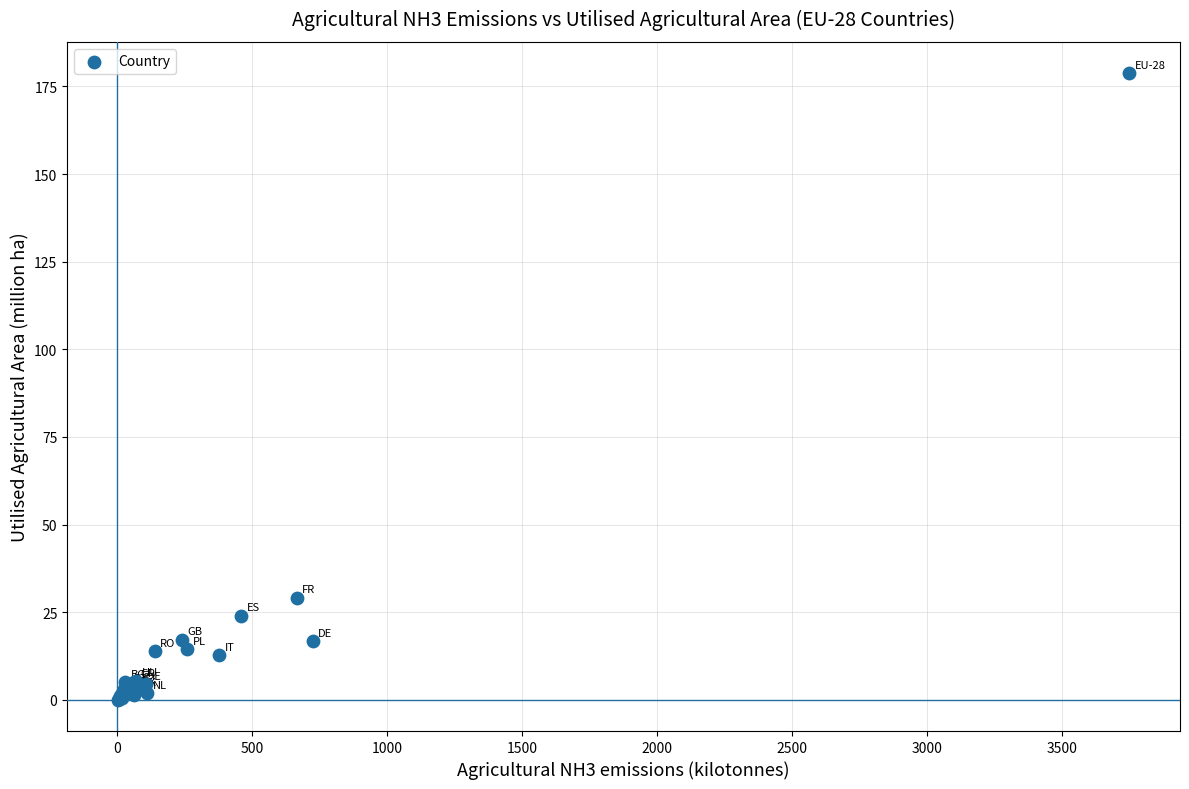

What Y value in the scatter plot is closest to 89?

29.1